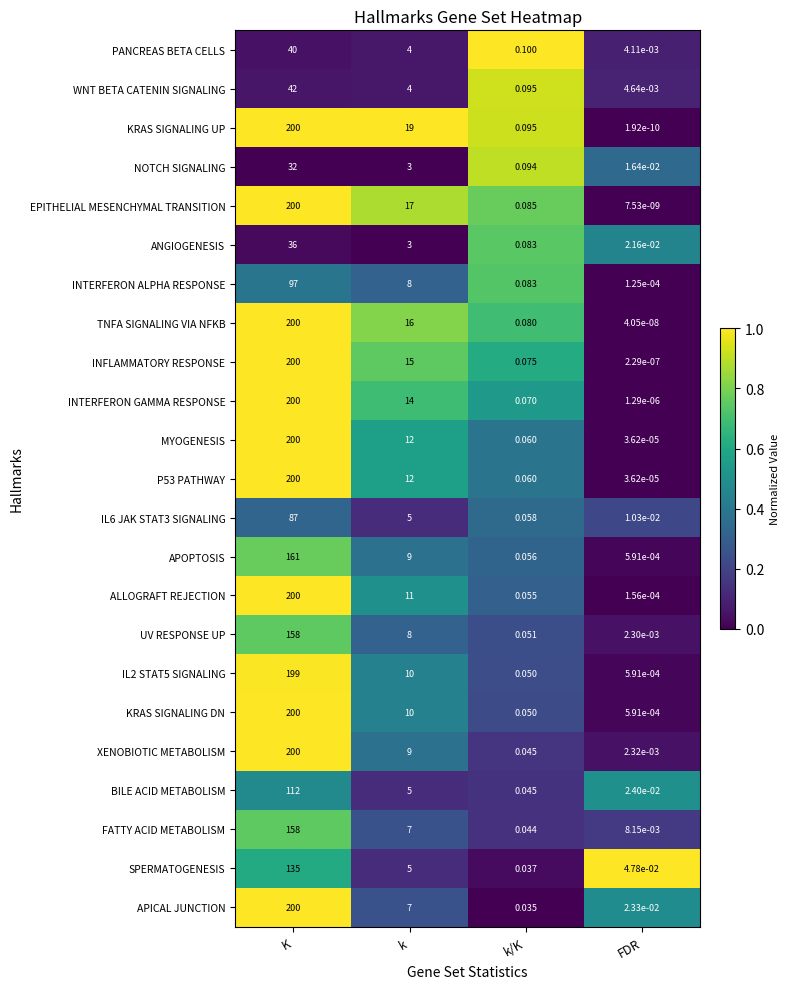

At which label does SPERMATOGENESIS reach its peak?

K